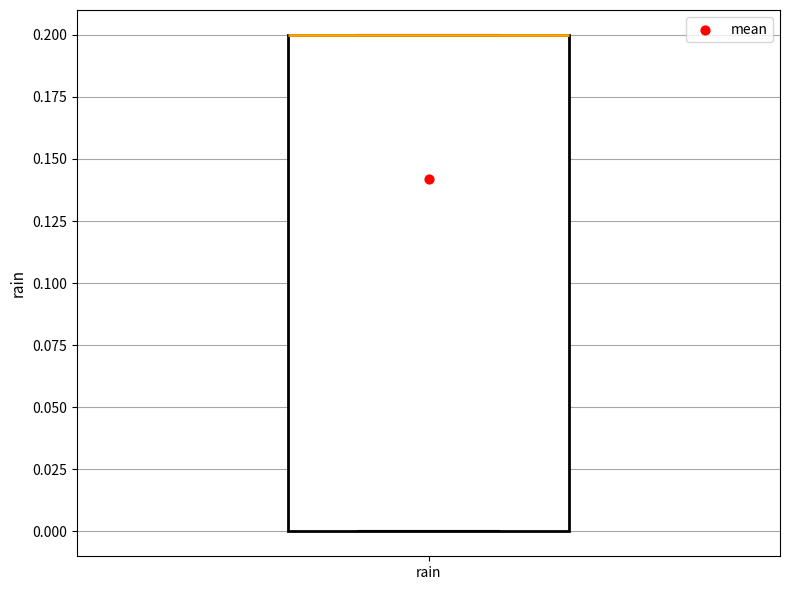

Read this box plot against the y-axis: the position of the median line, the range covered by the box, and the ends of both whiskers. The values are not printed on the chart, so give them approximately, as read against the axis.

median 0.2 (drawn on the box's upper edge), box 0.0 to 0.2, whiskers 0.0 to 0.2